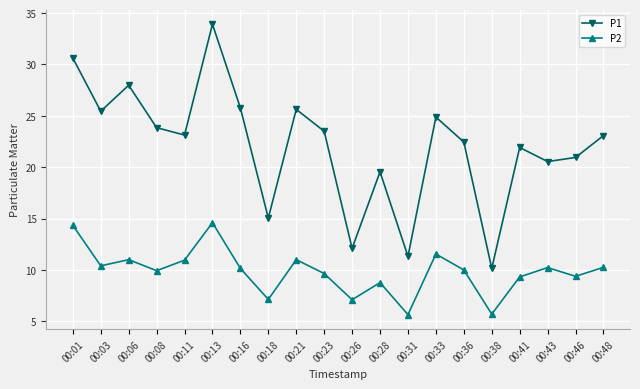

Count the number of data series in this chart.

2